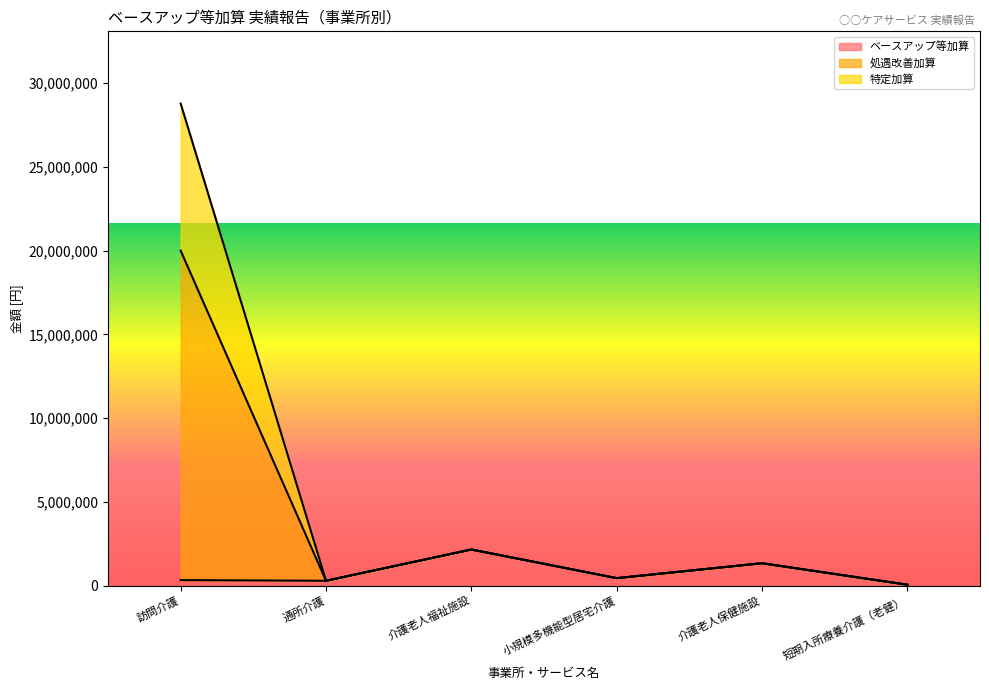

At which category is the sum across all series the highest?

訪問介護